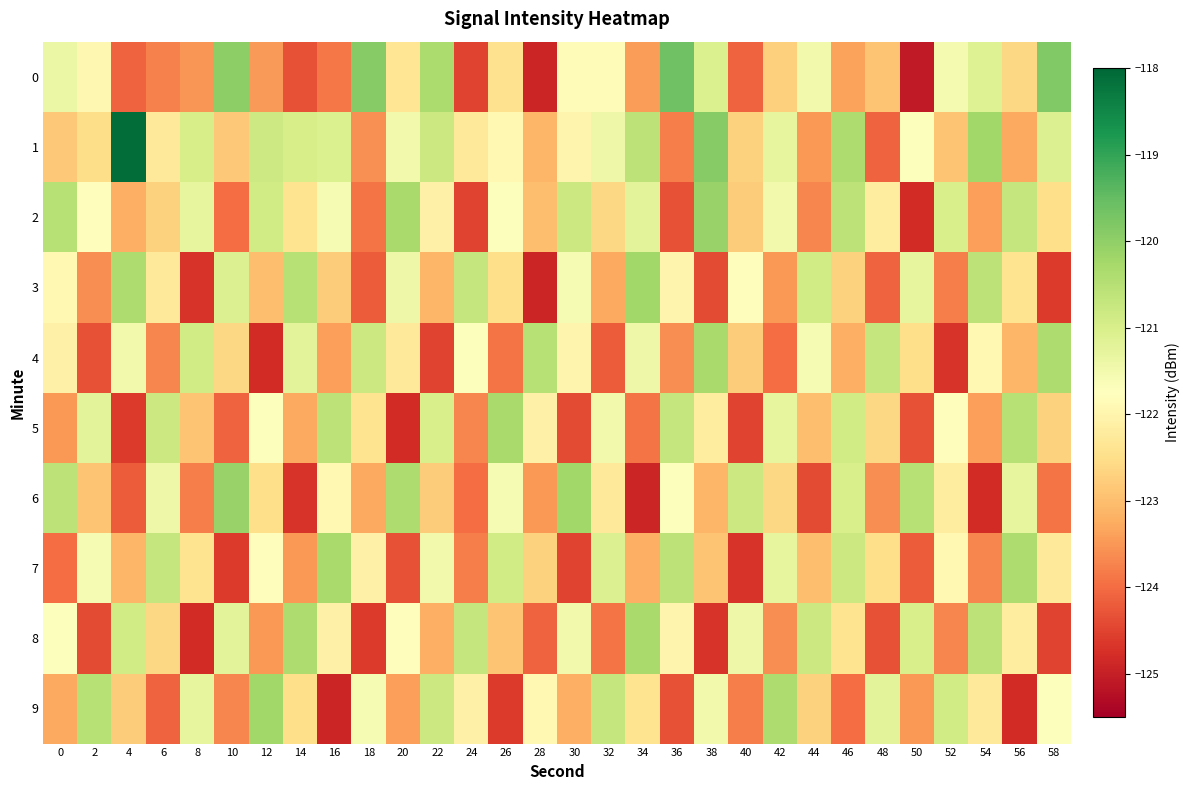

How many data points does each series have?

30